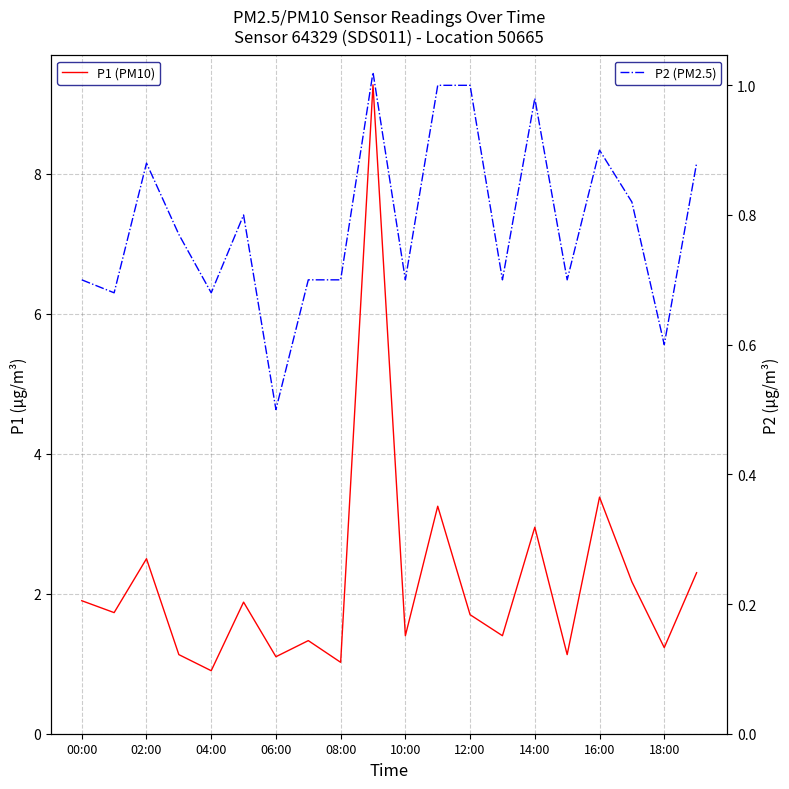

List the series in order of their peak value, highest first.

P1 (PM10), P2 (PM2.5)